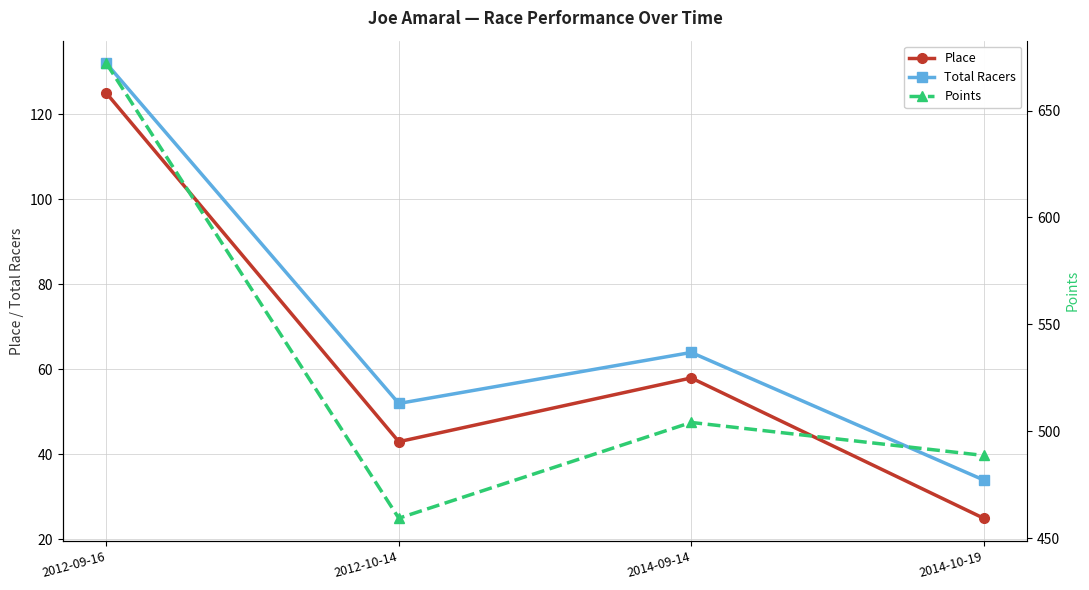

What is the difference between the highest and lowest values at 2012-09-16?

547.1